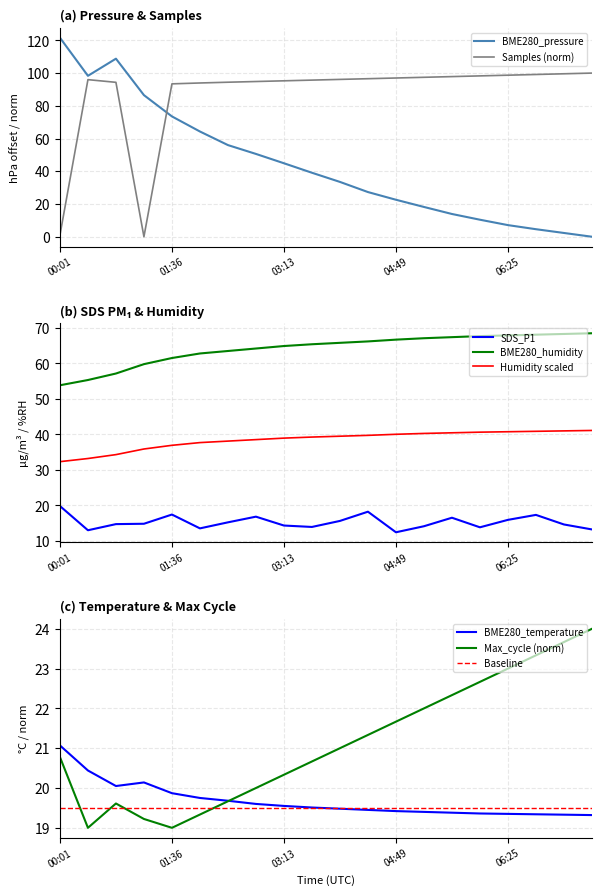

After their last crossing, which series has the higher values: Max_cycle (norm) or Baseline?

Max_cycle (norm)